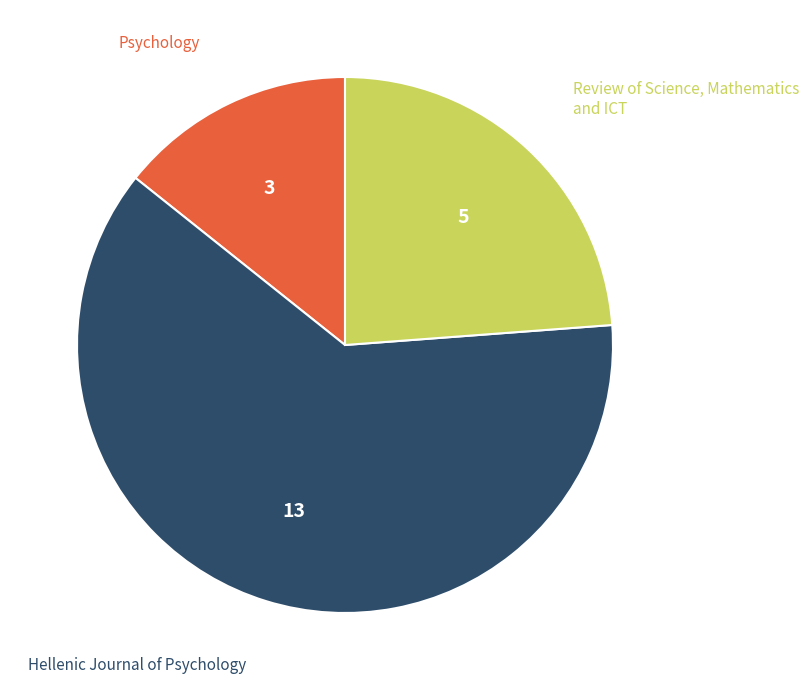

Is there any slice that represents more than half of the pie?

Yes